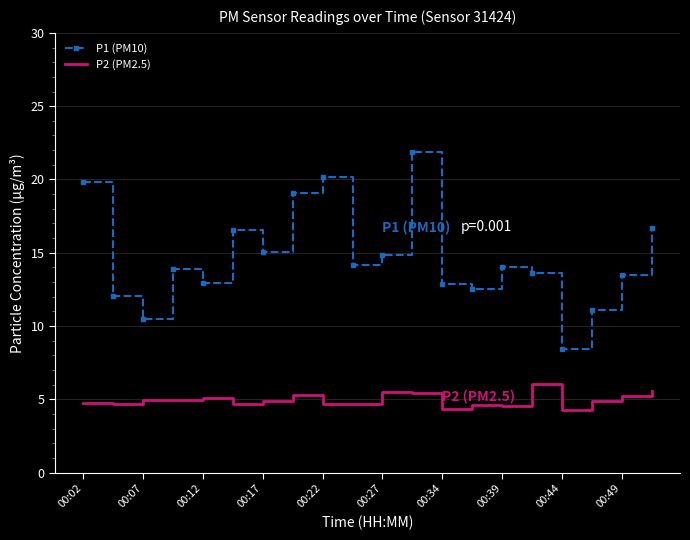

What is the sum of all P2 (PM2.5) values?

99.2